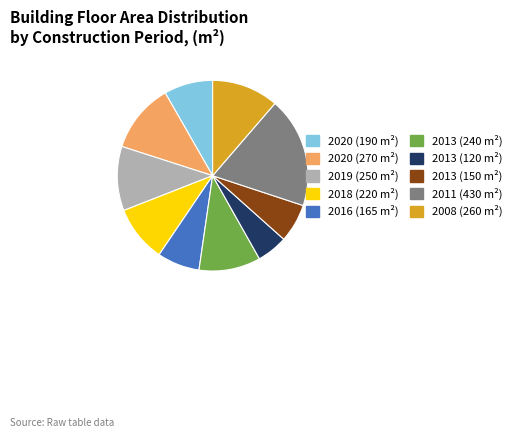

Does any single category account for the majority?

No